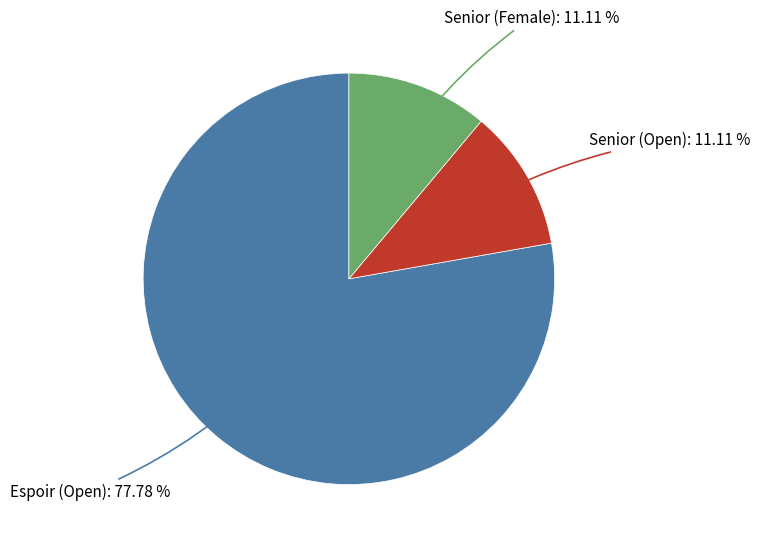

Is Espoir (Open) the majority of the pie?

Yes